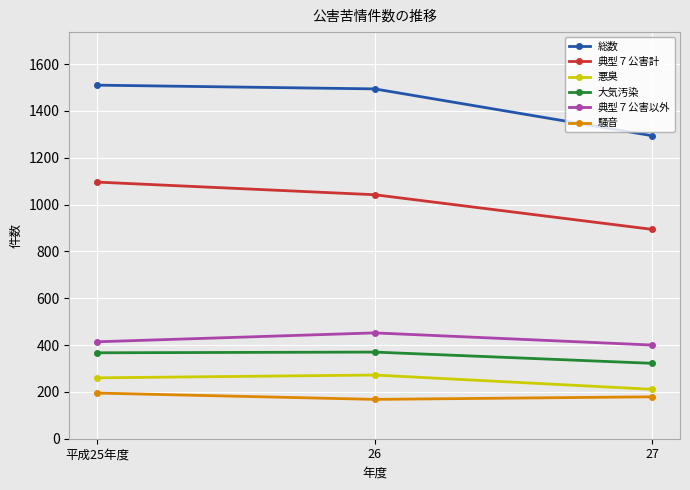

What are all the series names shown in the legend?

総数, 典型７公害計, 悪臭, 大気汚染, 典型７公害以外, 騒音